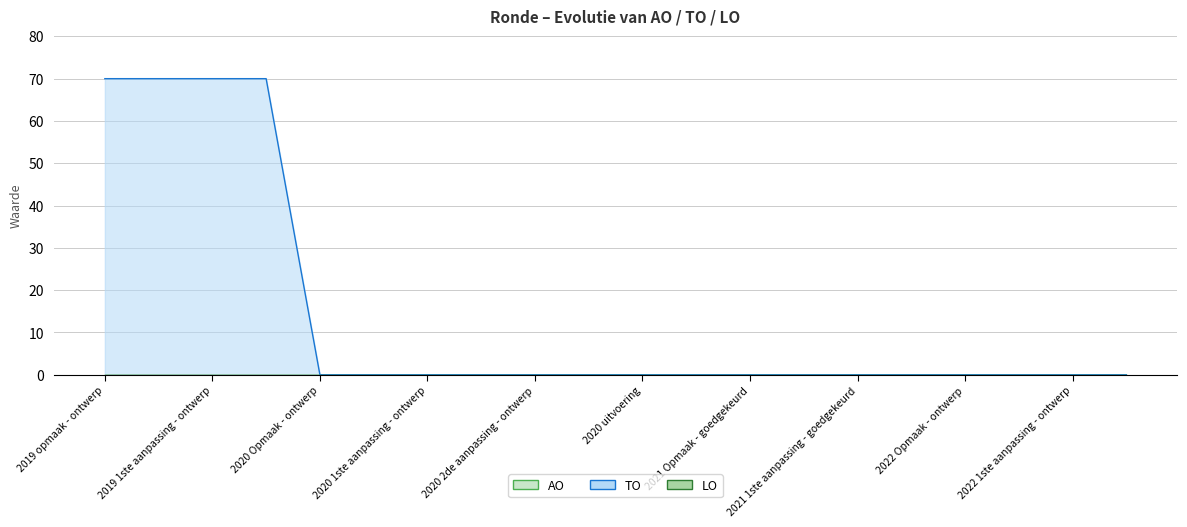

Does the chart display data point markers on the line(s)?

No